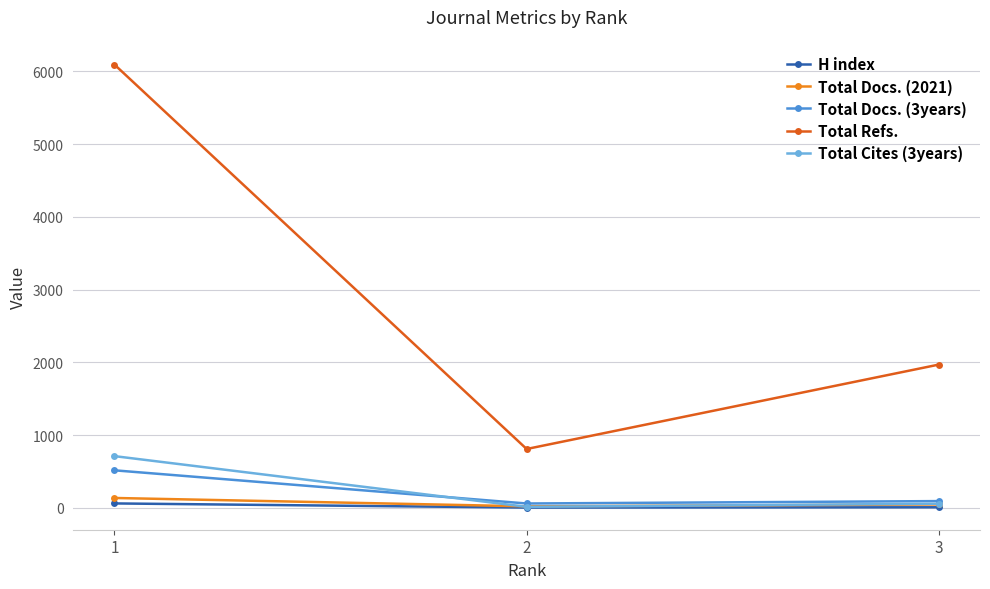

Is the value of Total Docs. (3years) at 1 greater than the value of Total Refs. at 1?

No